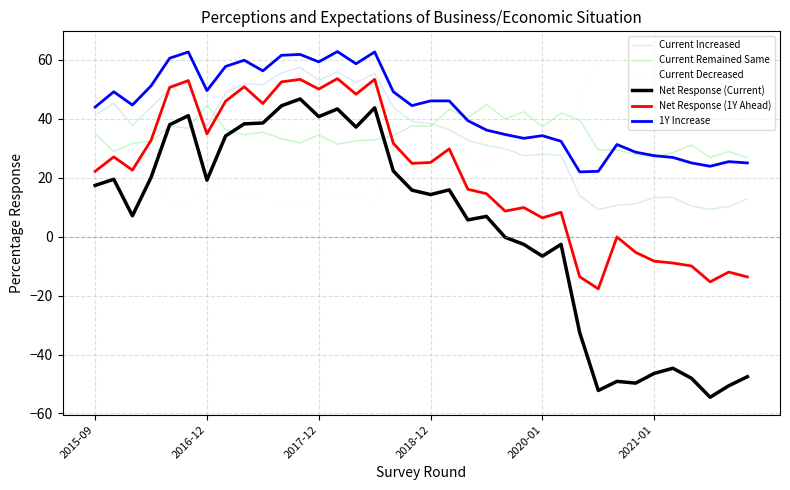

What is the average value of the Current Remained Same series?

34.6